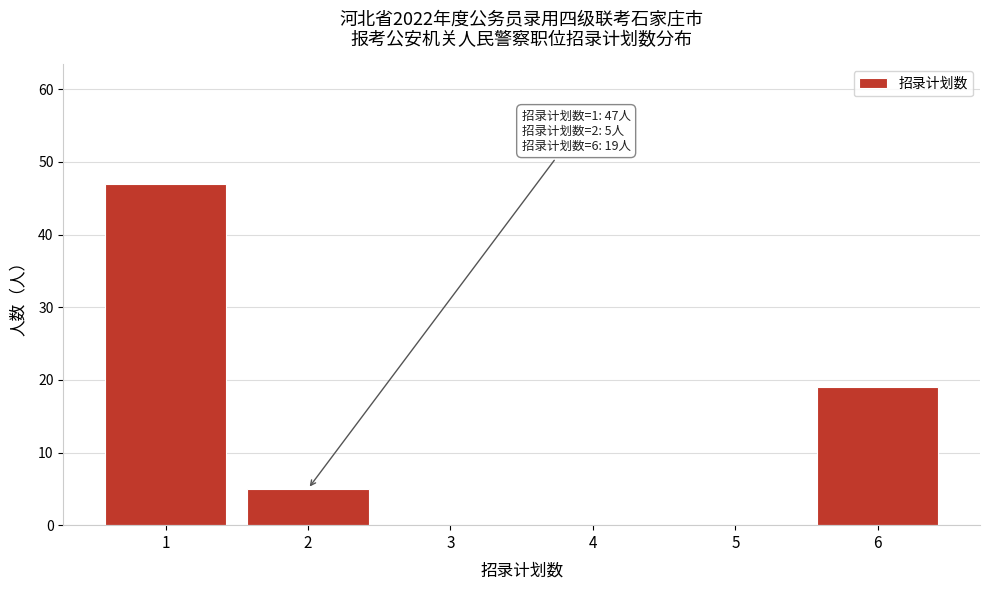

Reading left to right, transcribe all the data shown in this chart.

1=47	2=5	3=0	4=0	5=0	6=19